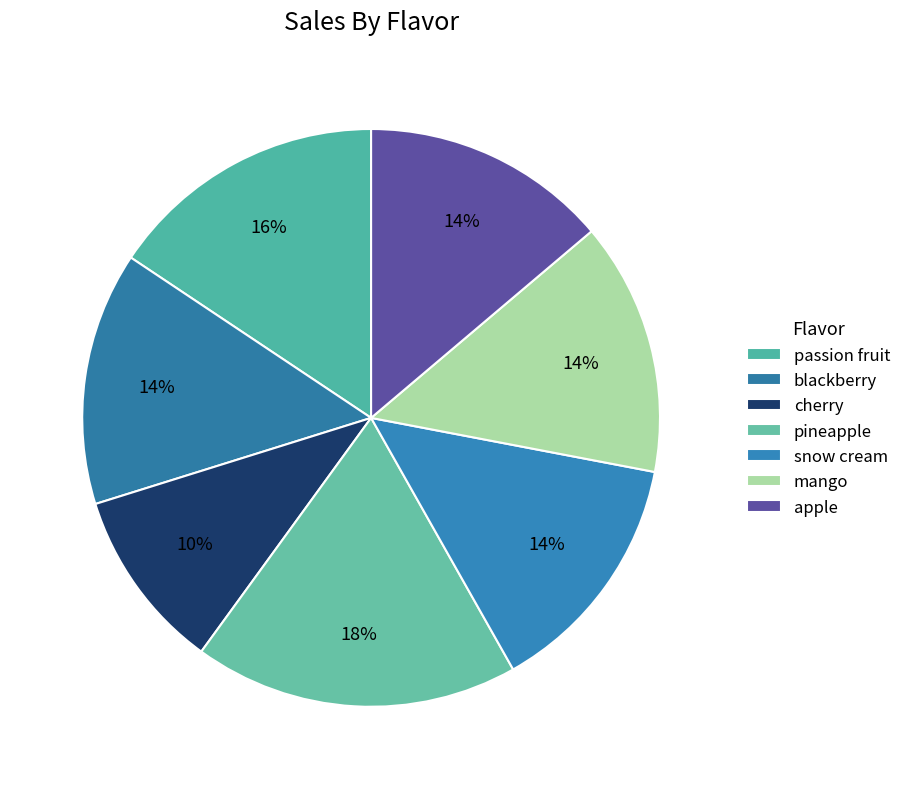

Does passion fruit represent more than half of the total?

No